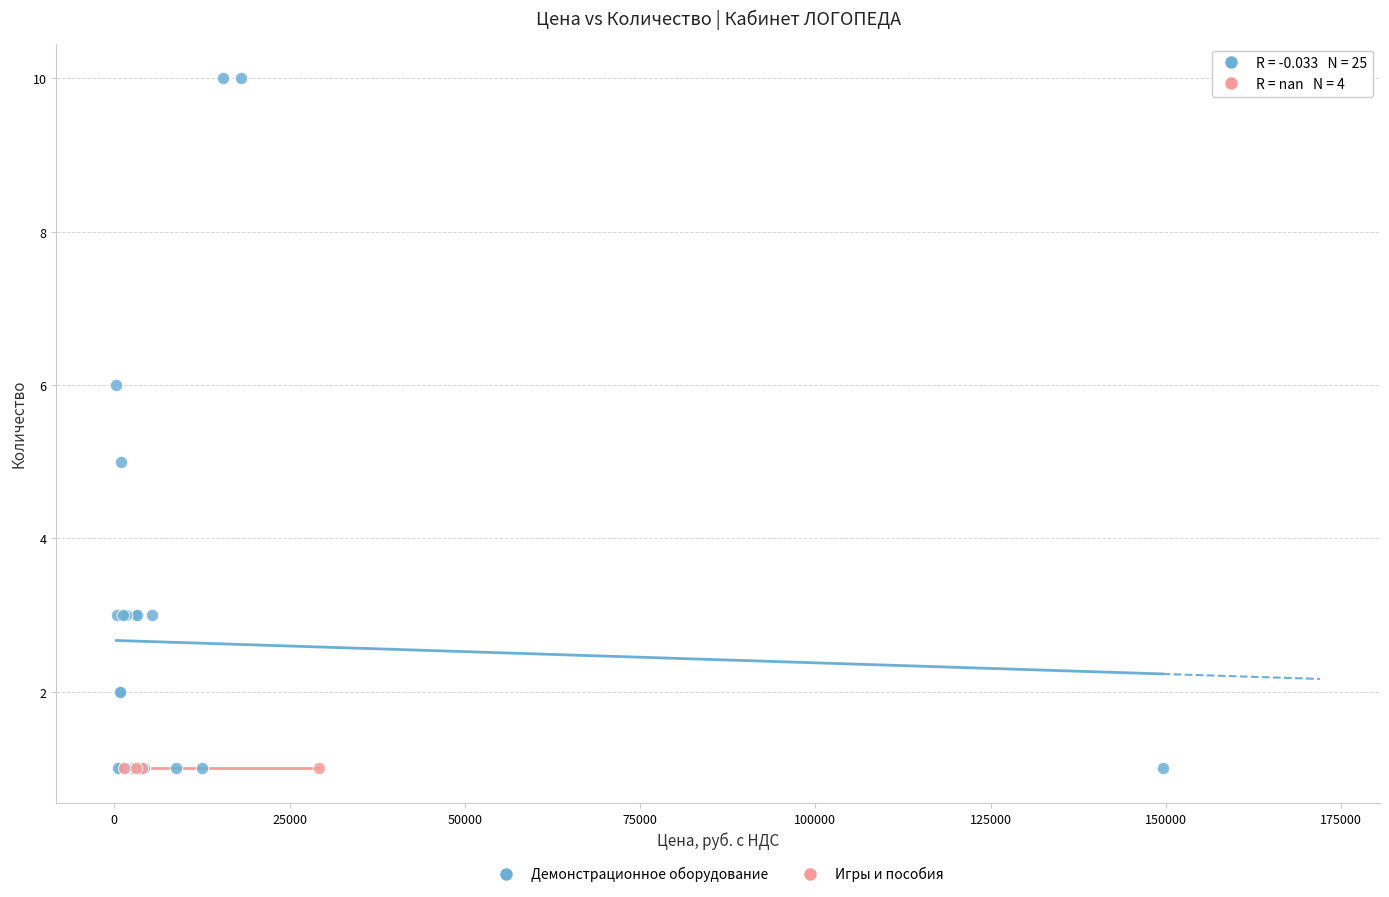

Which series reaches the maximum Y coordinate?

Демонстрационное оборудование